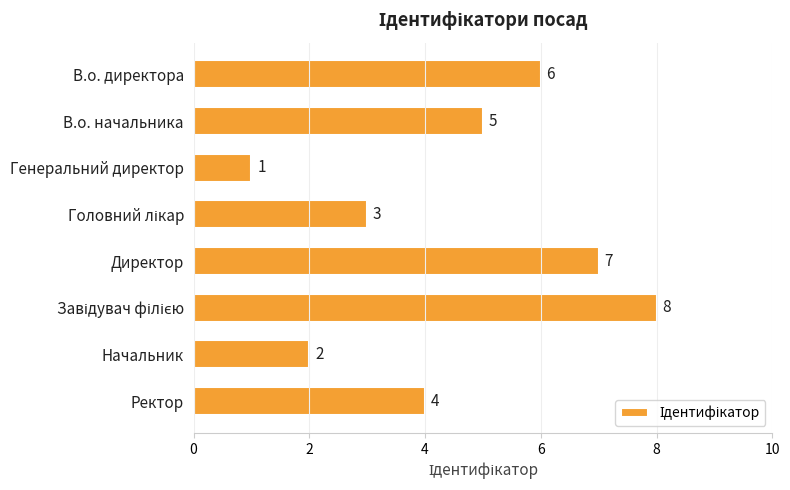

What is the label of the 5th bar from the top?

Директор